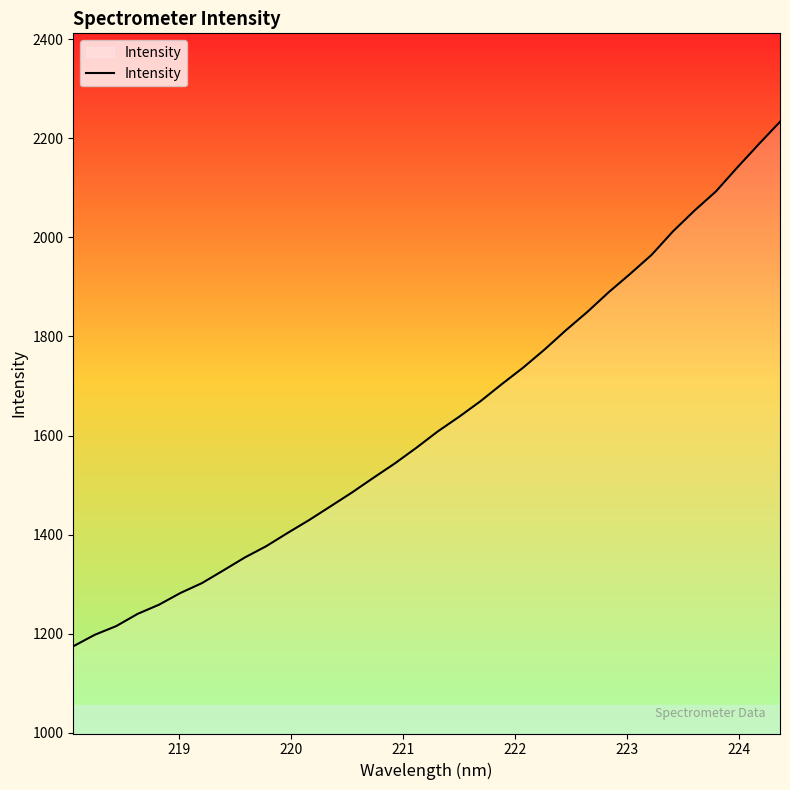

What is the greatest value displayed?

2233.6